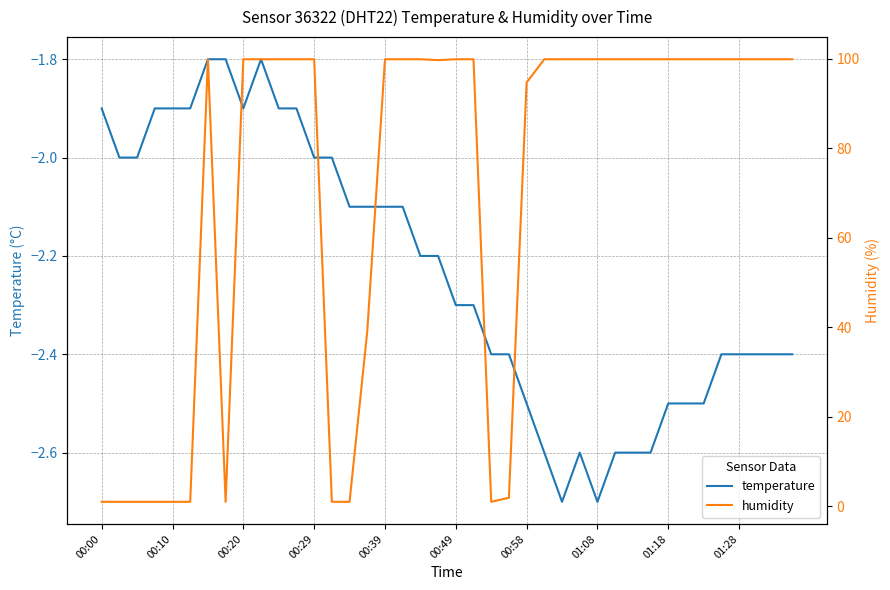

The value of humidity at 39 is 99.9. True or false?

True